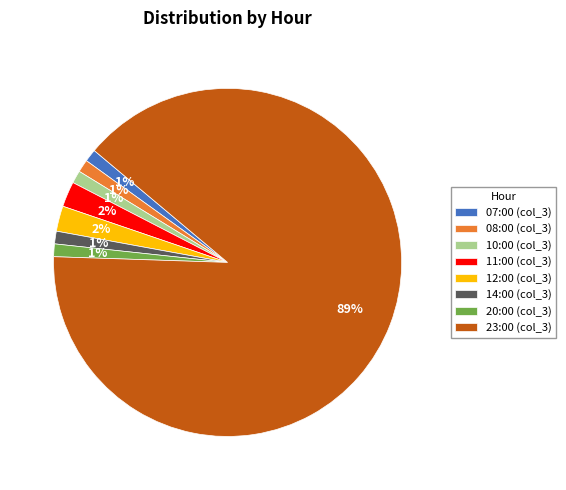

Which slice represents more than half of the pie?

23:00